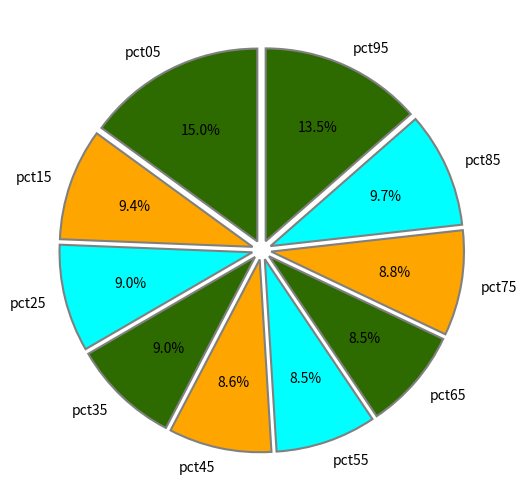

Is there a majority slice in this chart?

No